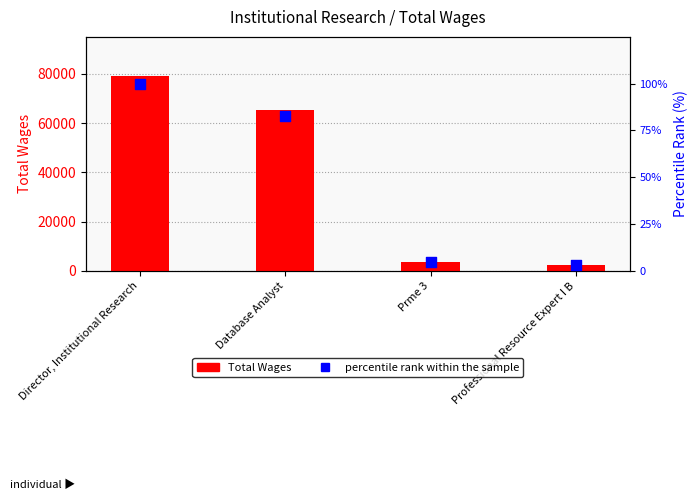

What are all the series names shown in the legend?

Total Wages, percentile rank within the sample